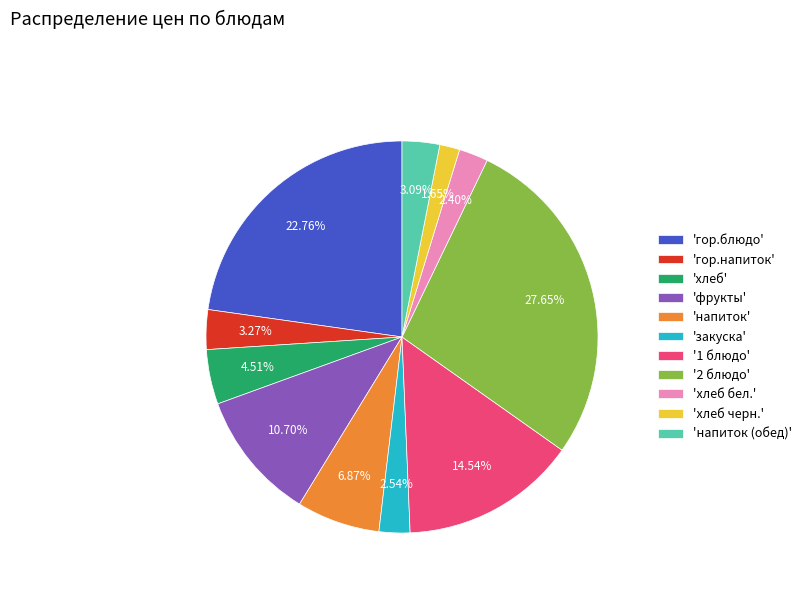

Do 'хлеб бел.' and 'напиток' together represent more than half of the pie?

No